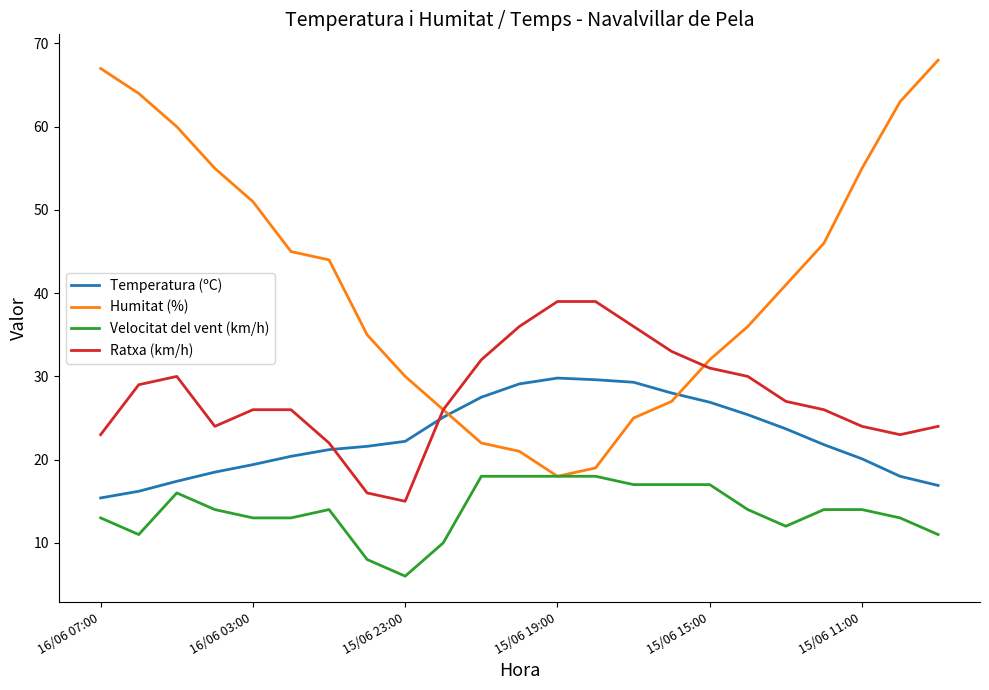

Which series has the widest spread of values?

Humitat (%)